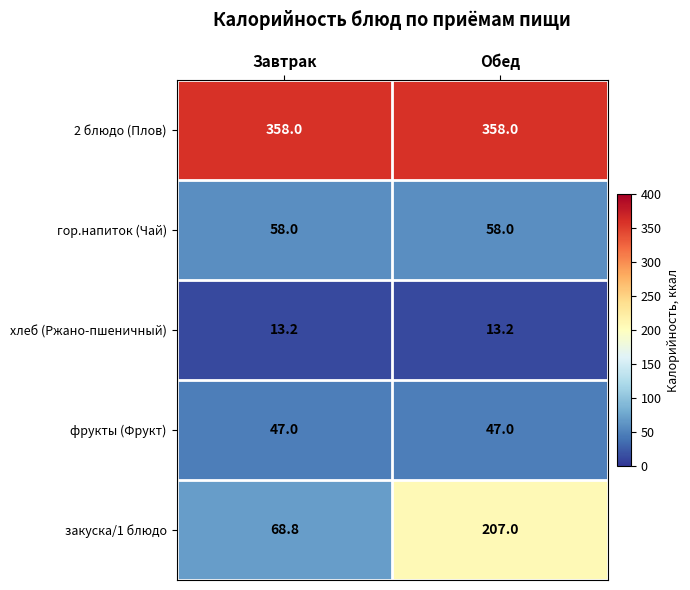

Rank the series at Завтрак from lowest to highest value.

хлеб (Ржано-пшеничный), фрукты (Фрукт), гор.напиток (Чай), закуска/1 блюдо, 2 блюдо (Плов)